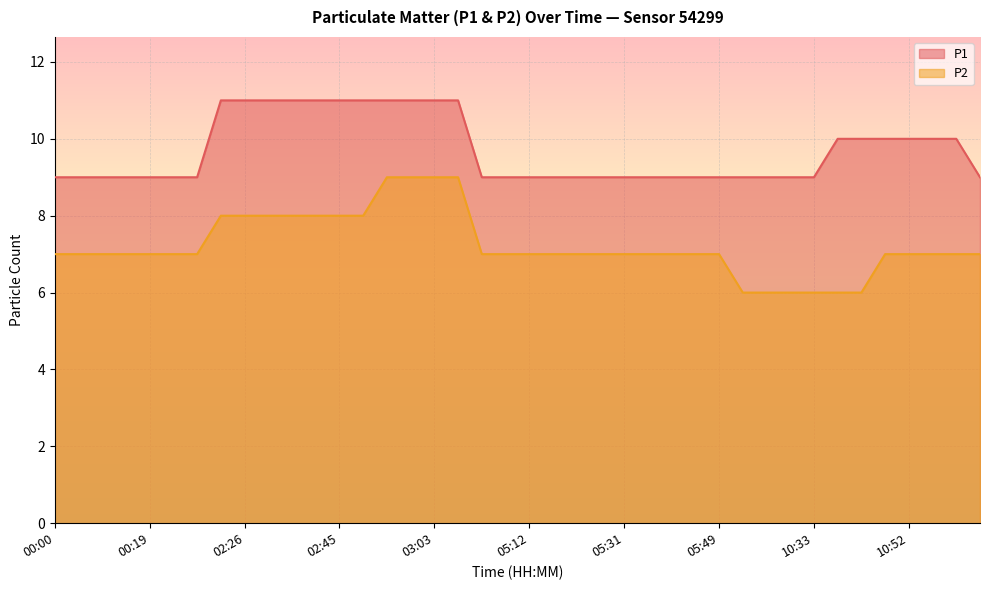

What is the difference between the P2 values at 10:23 and 05:03?

1